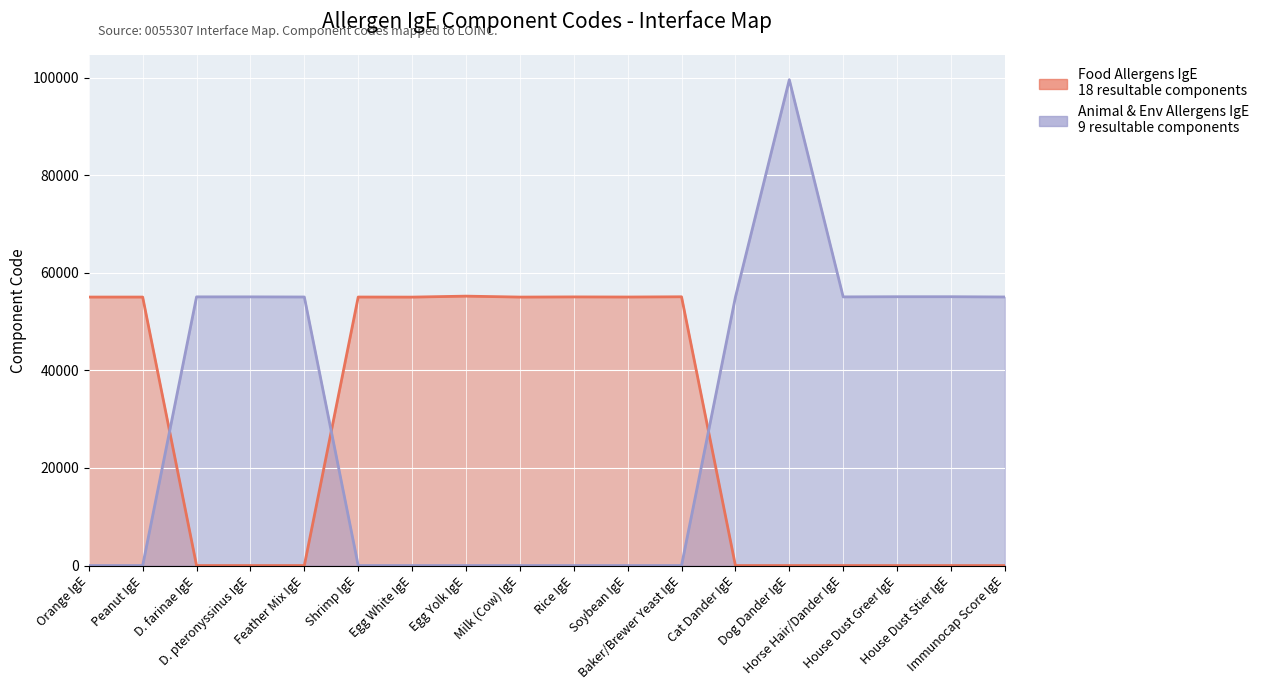

What is the maximum value for Food Allergens IgE?

55212